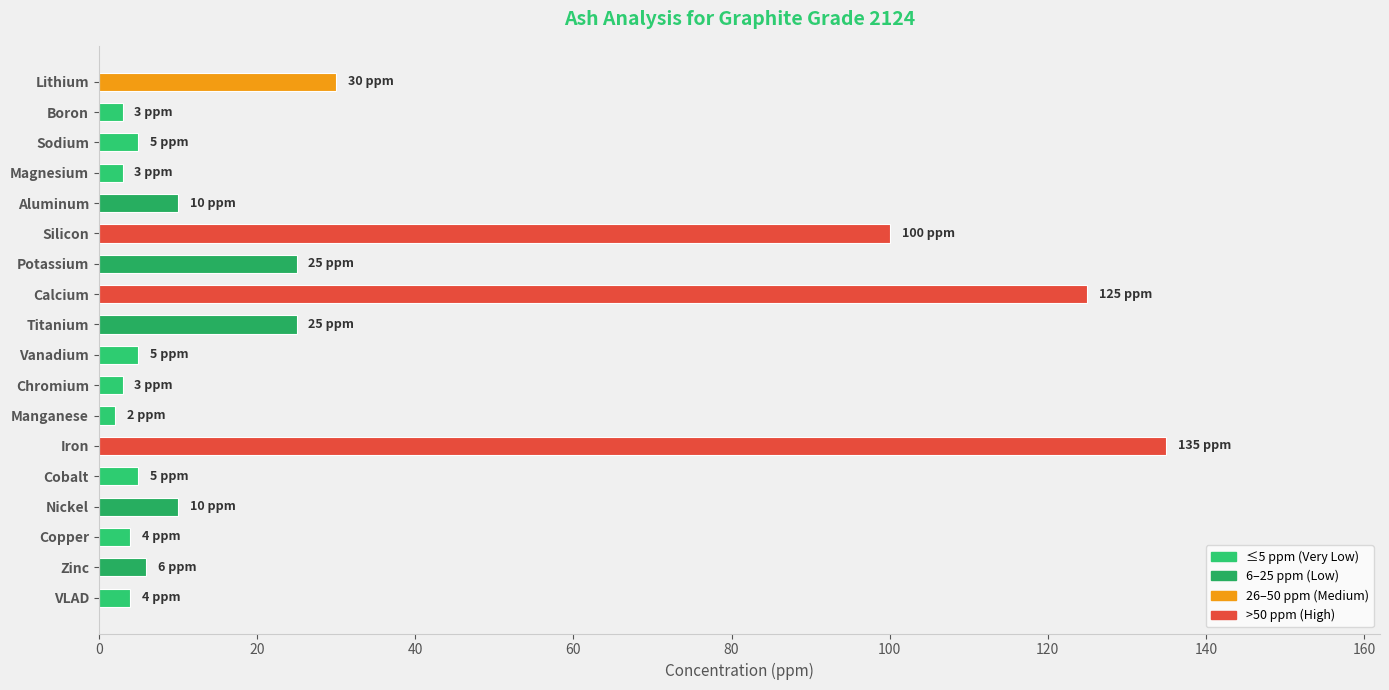

How many data points does each series have?

18